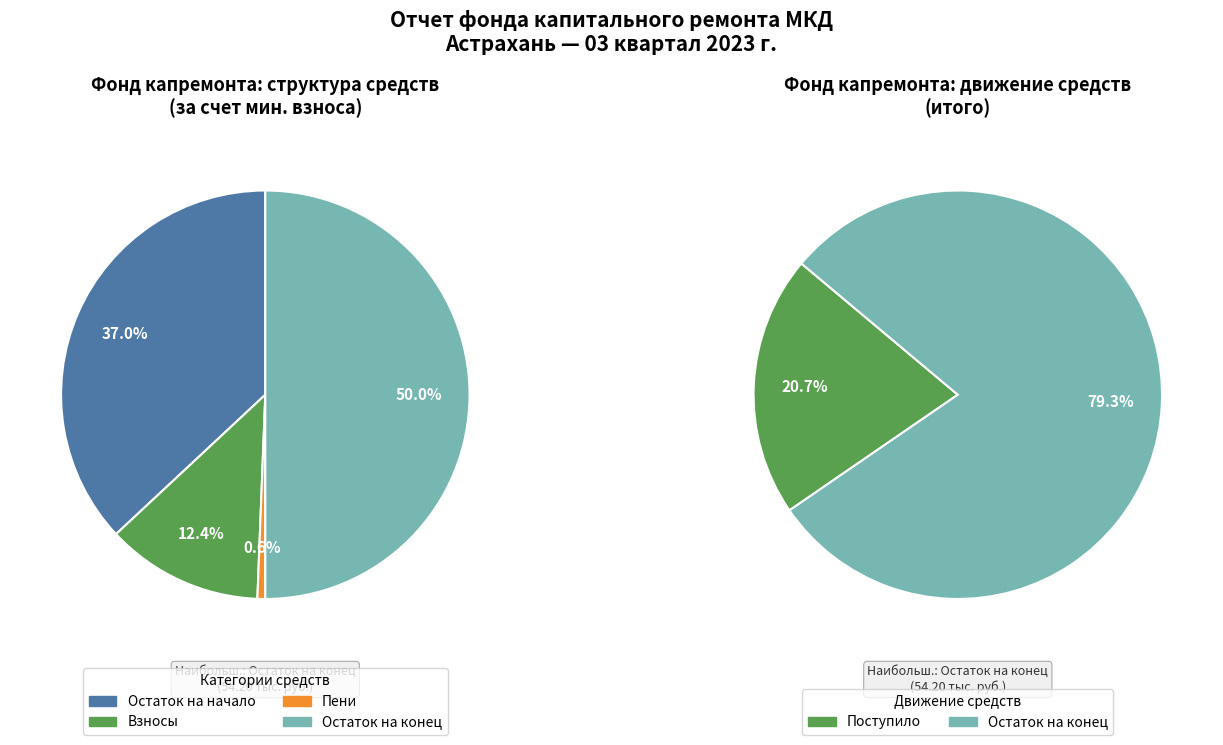

What percentage is NOT represented by 4?

100.0%